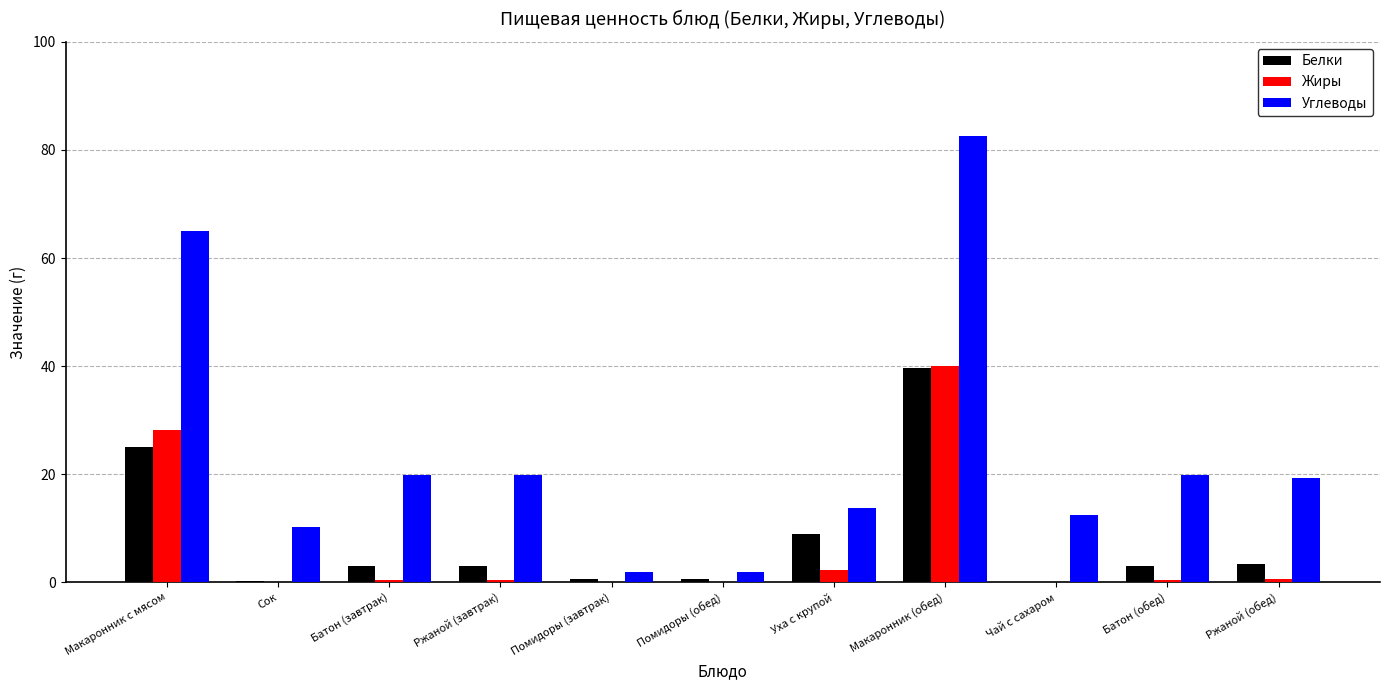

What is the sum of all Белки values?

87.7